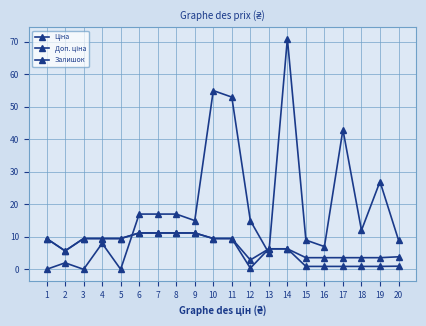

Which series has the largest range (max minus min)?

Залишок